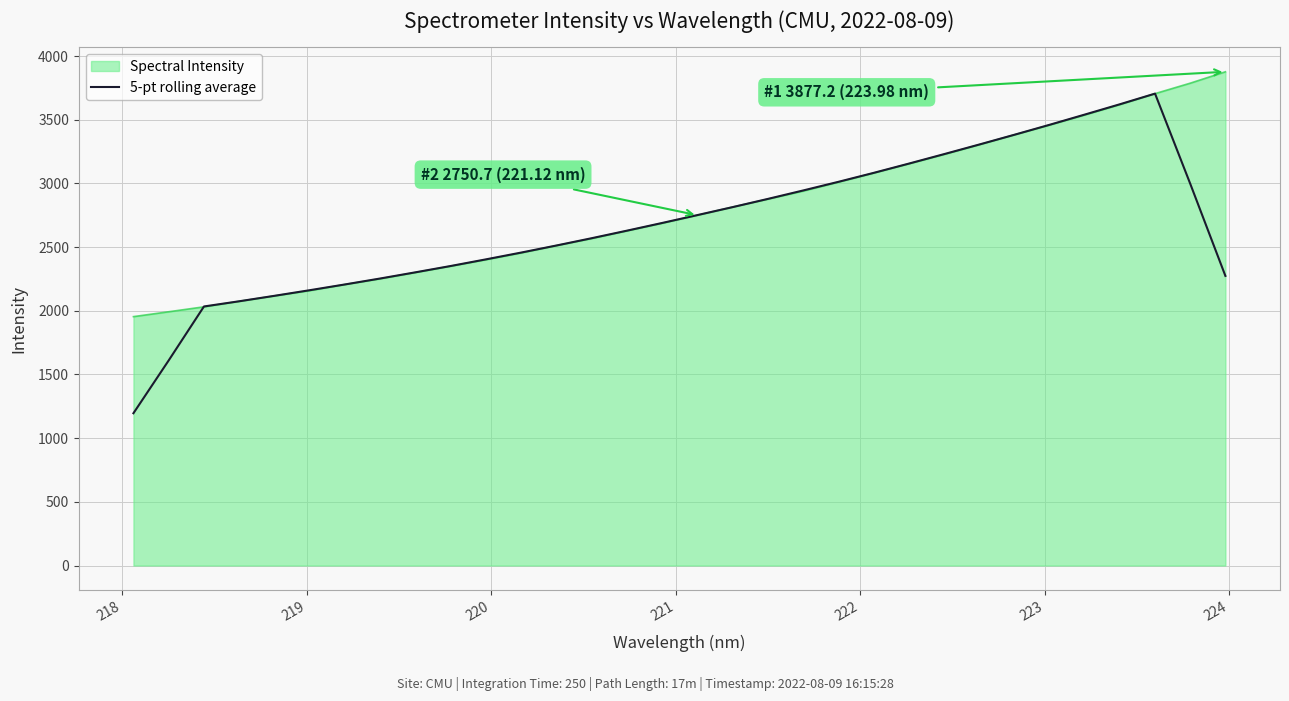

List the series in order of their peak value, highest first.

Spectral Intensity, 5-pt rolling average